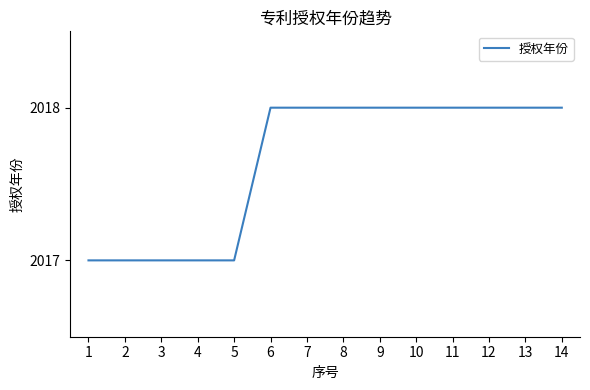

What is the smallest value displayed?

2017